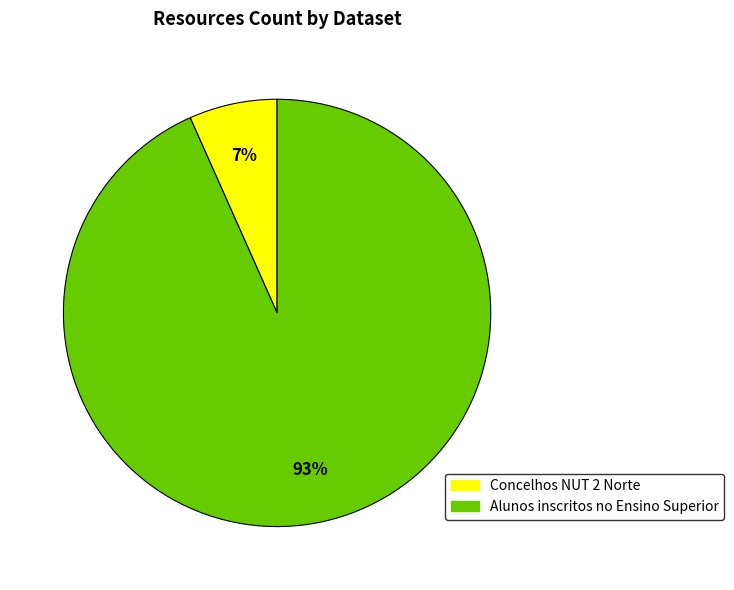

To the nearest percent, what is the average slice percentage?

50%